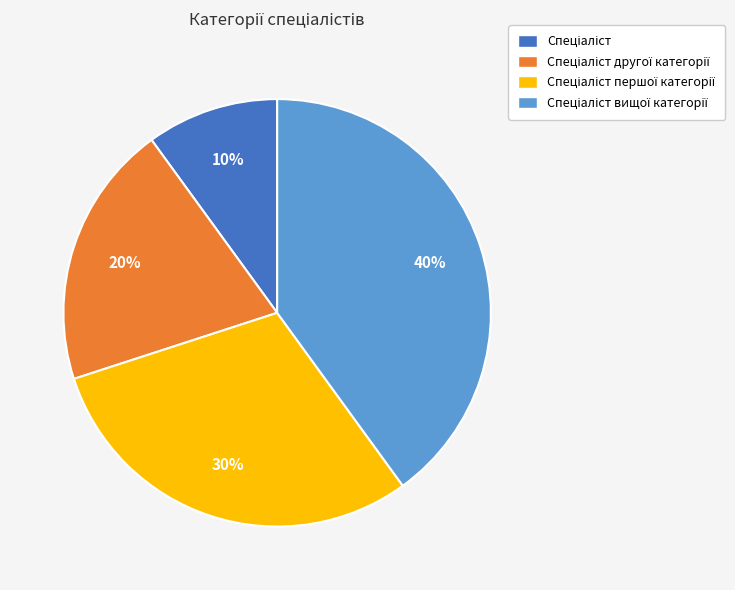

Does any single category account for the majority?

No